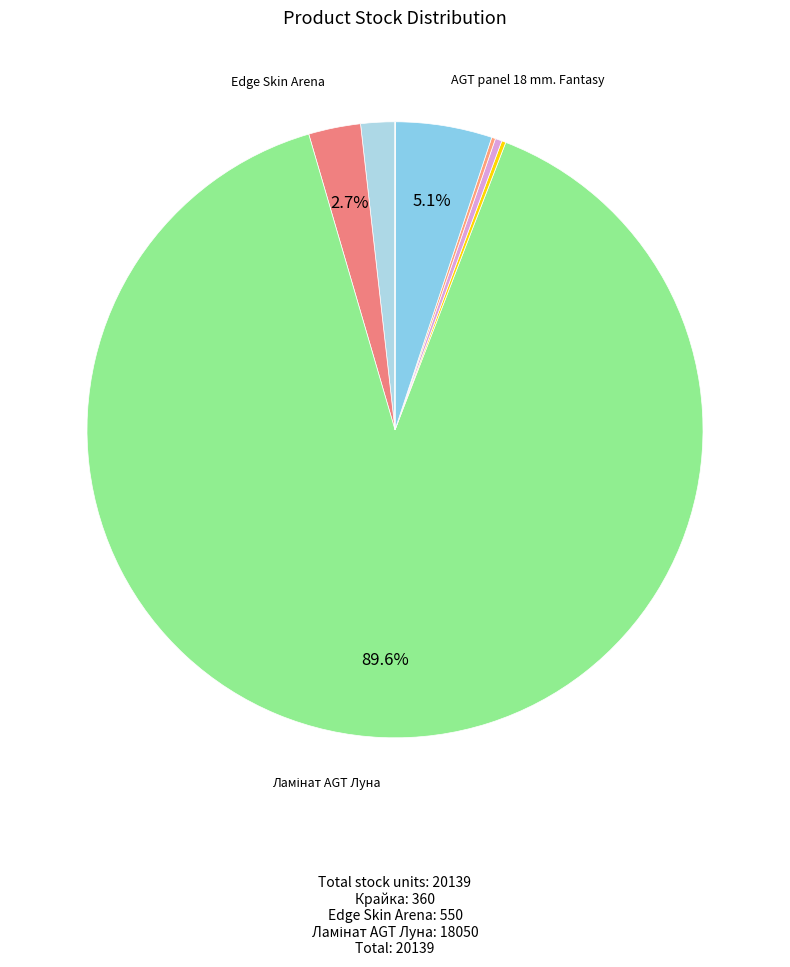

Which slice represents more than half of the pie?

Ламінат AGT Луна